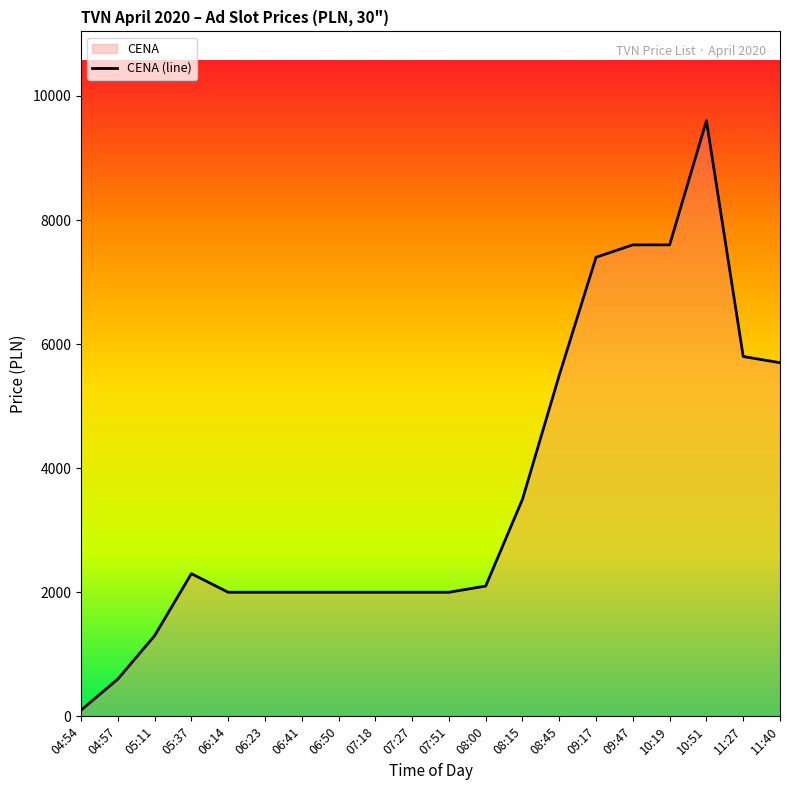

What is the change in value from 04:57 to 06:23?

+1400